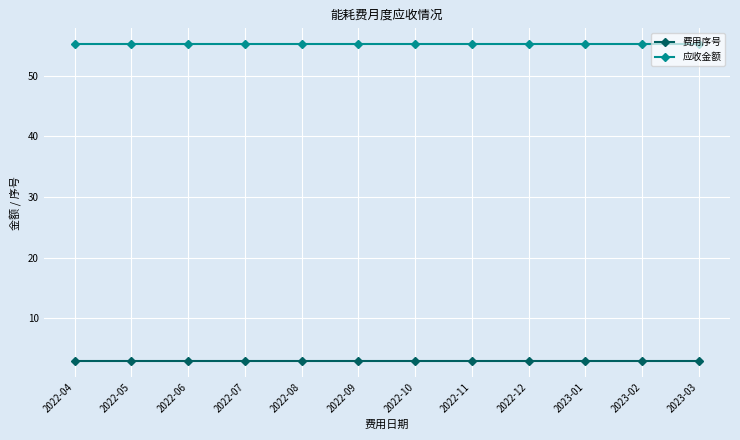

Reading right to left, list all the values displayed in this chart.

费用序号: 3.0	3.0	3.0	3.0	3.0	3.0	3.0	3.0	3.0	3.0	3.0	3.0
应收金额: 55.2	55.2	55.2	55.2	55.2	55.2	55.2	55.2	55.2	55.2	55.2	55.2